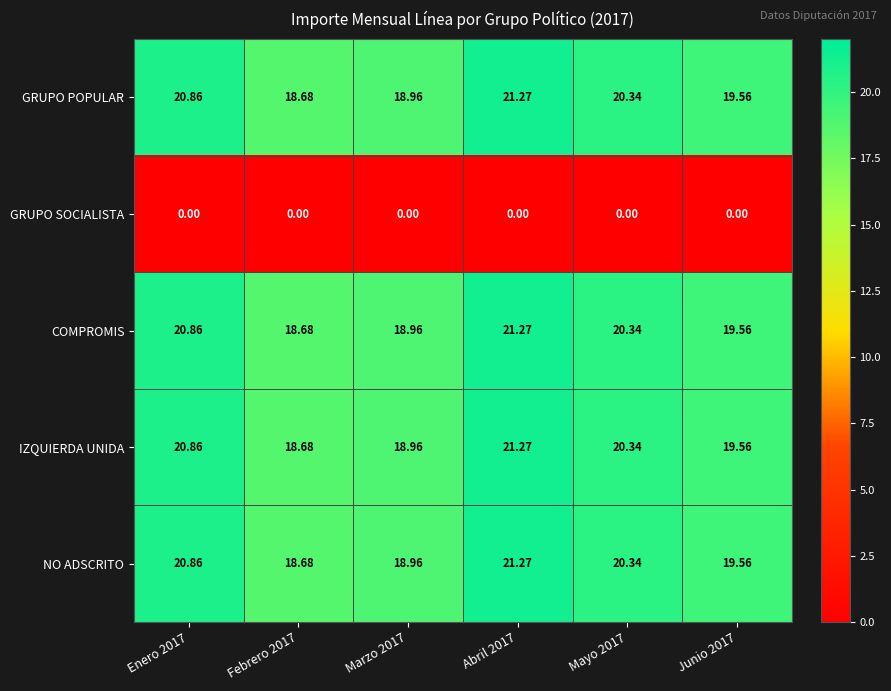

Is the value of GRUPO SOCIALISTA at Junio 2017 greater than the value of IZQUIERDA UNIDA at Marzo 2017?

No